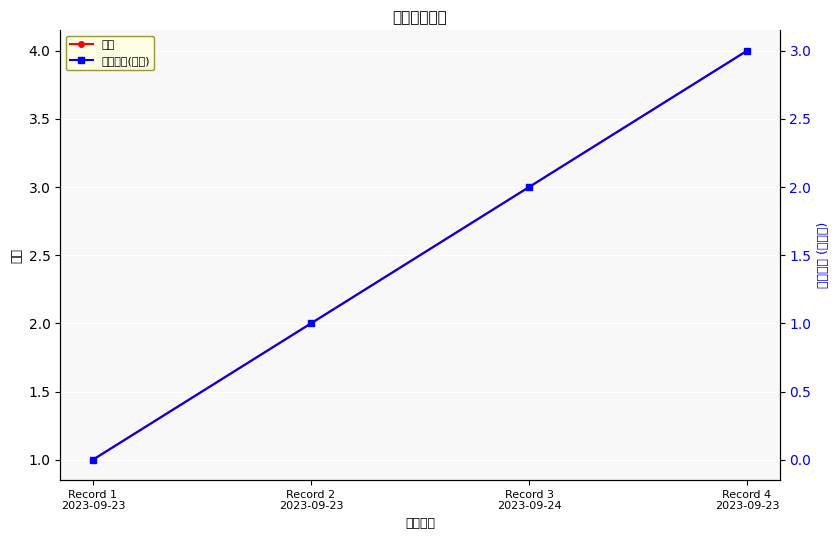

True or false: 人员证号(偏移) and 序号 cross at least once.

False